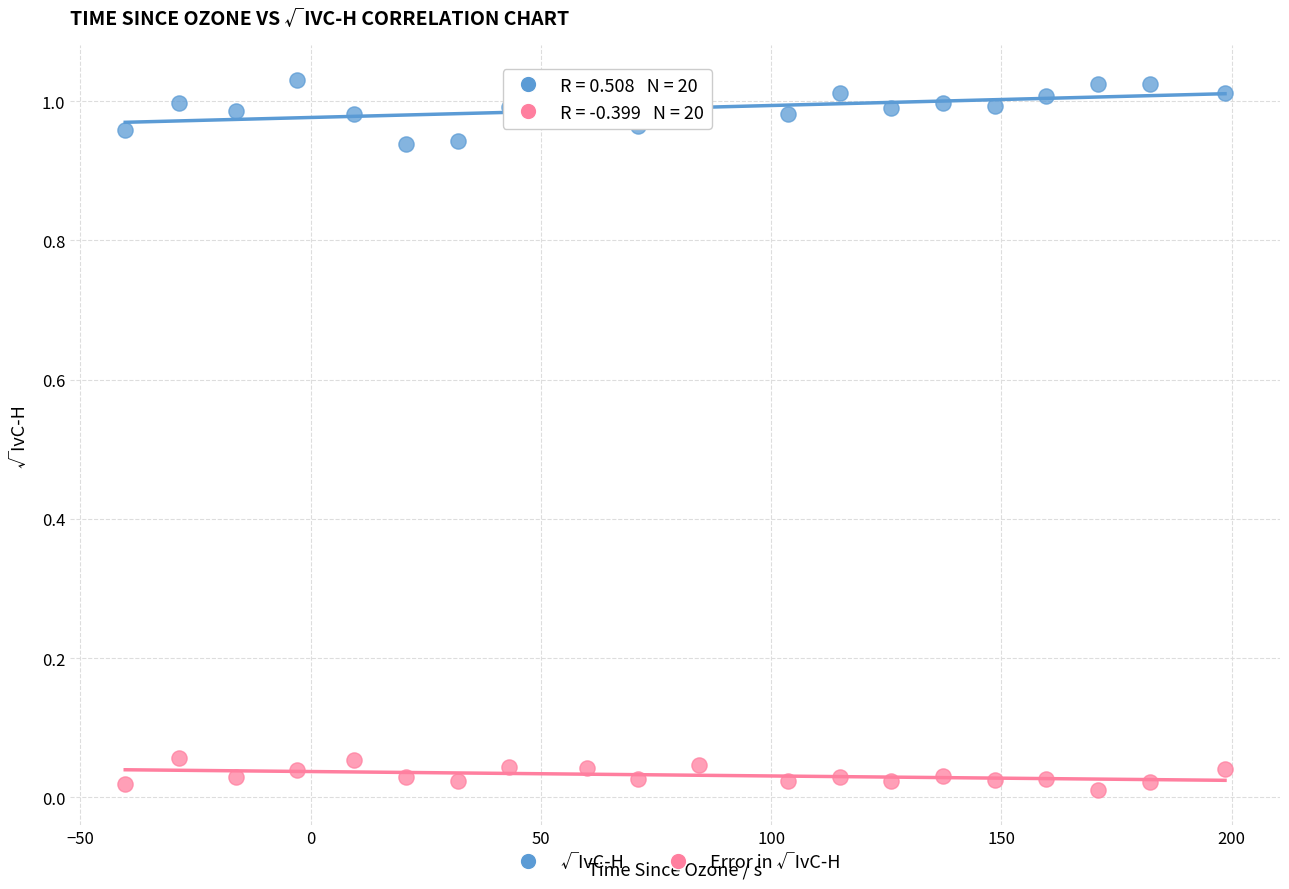

Across all data points, what is the range of X values (max minus min)?

238.8